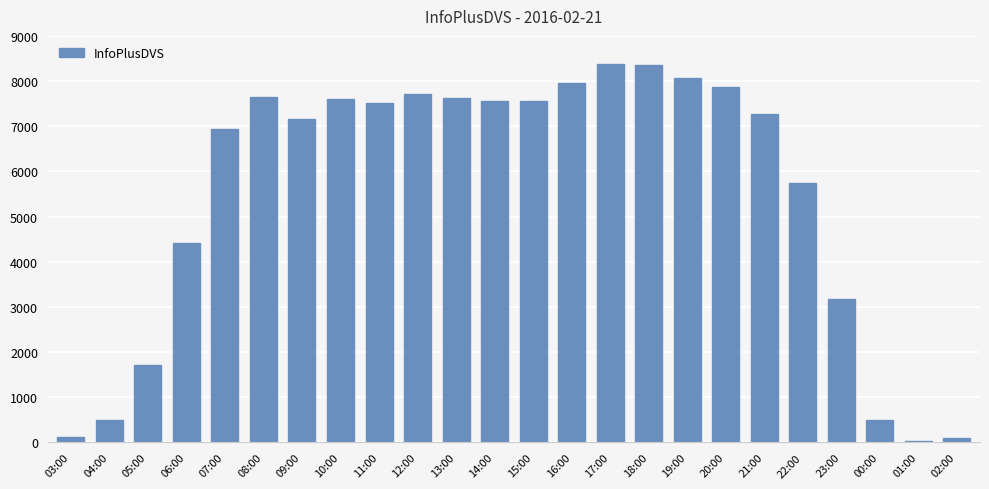

What is the change in value from 19:00 to 20:00?

-212